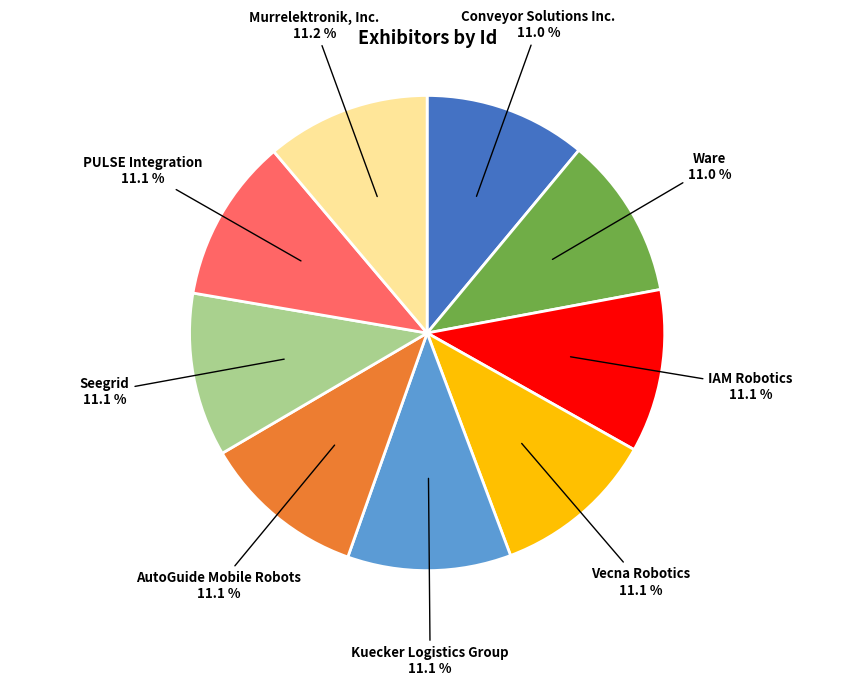

Is there any slice that represents more than half of the pie?

No